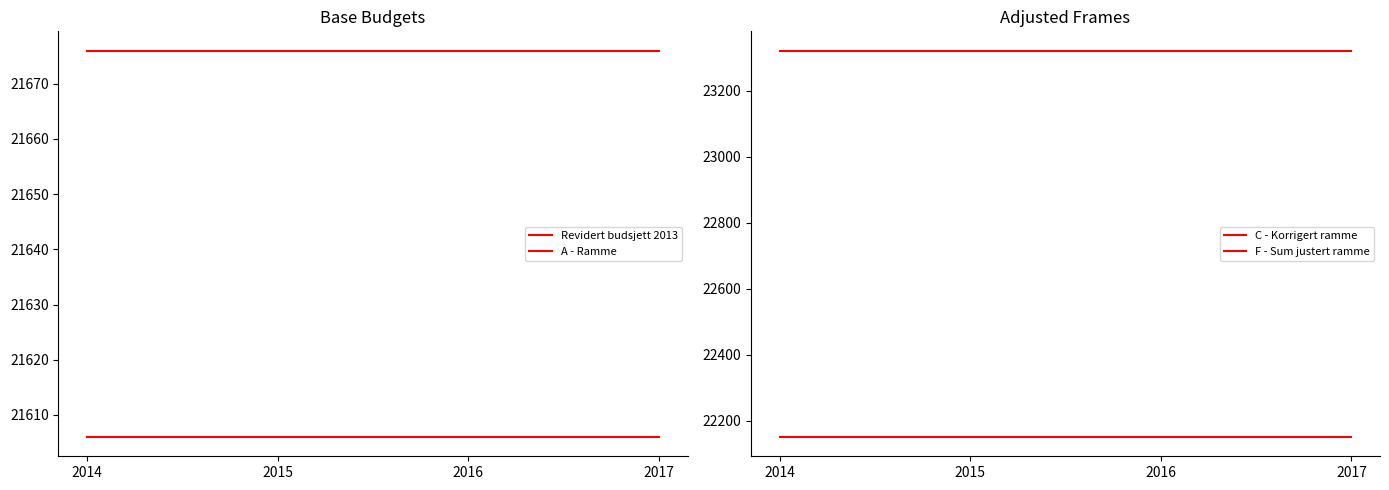

The value of A - Ramme at 2014 is 28806. True or false?

False